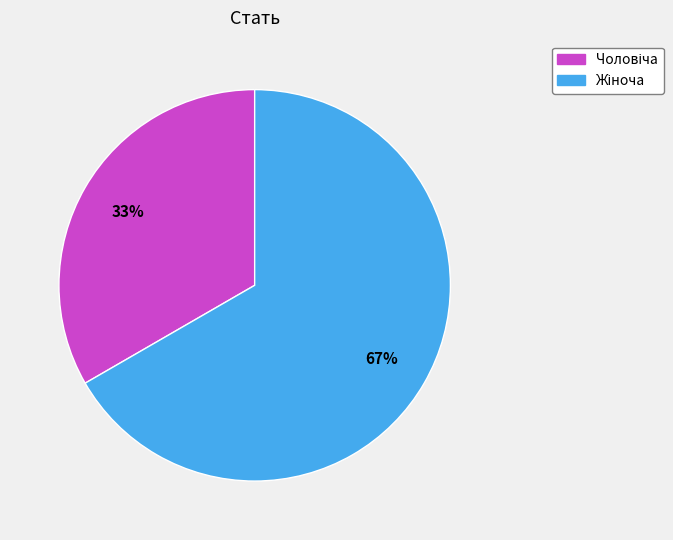

To the nearest percent, what is the average slice percentage?

50%